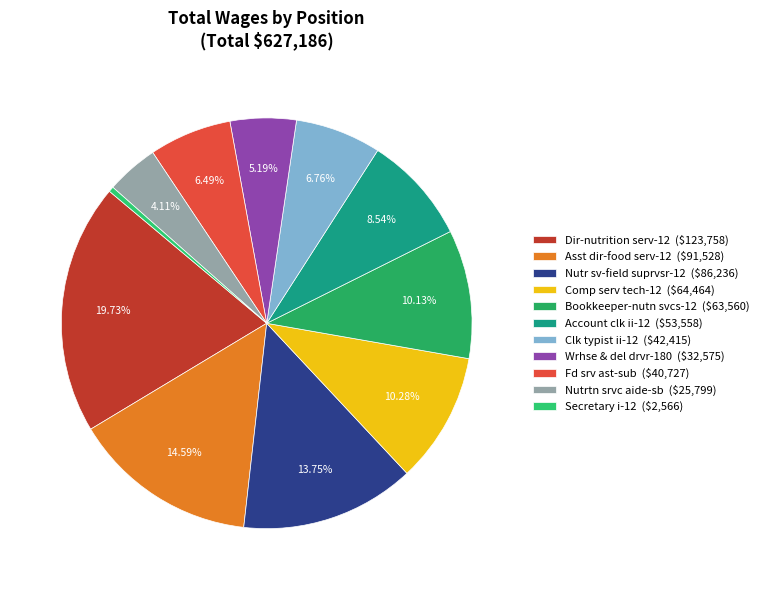

True or false: Secretary i-12 accounts for 0% of the total.

True